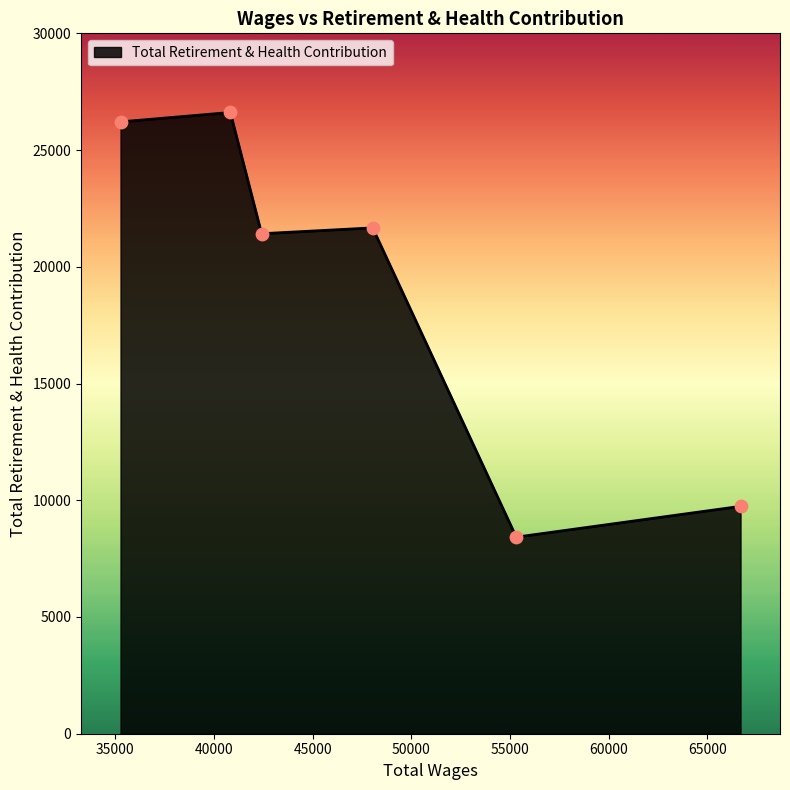

True or false: there are more than 2 points higher than both neighbors.

False